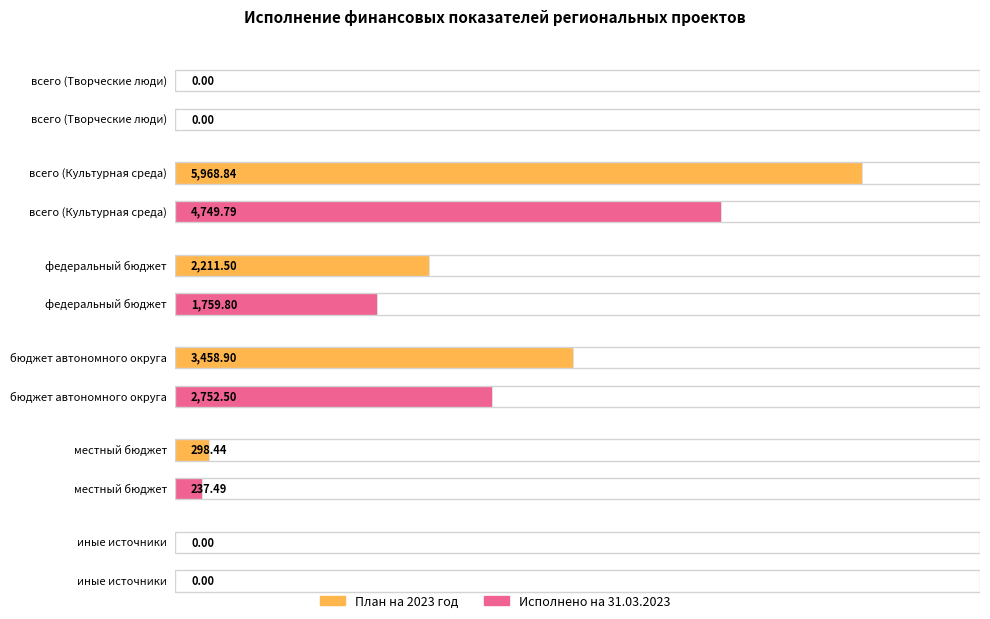

At which category does the chart reach its minimum across all series?

всего (Творческие люди)